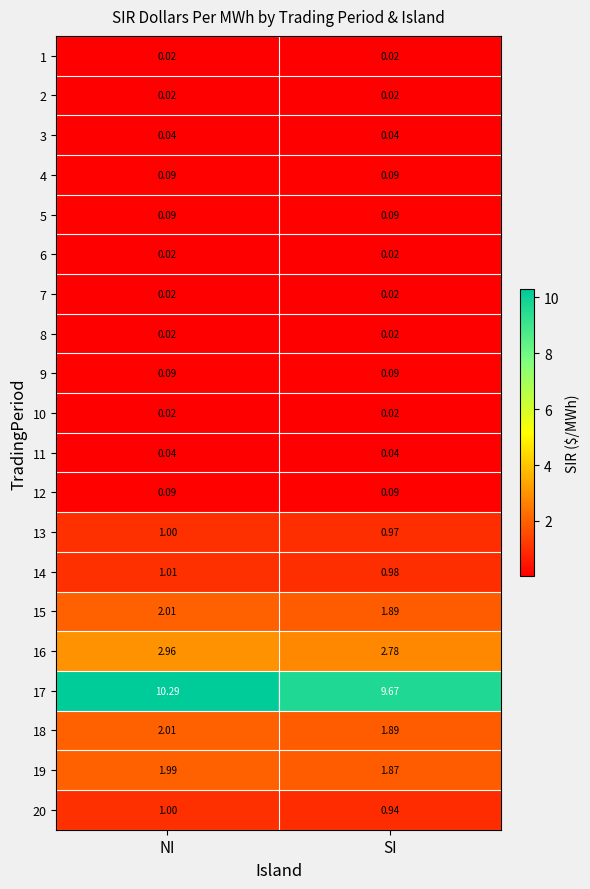

What is the maximum value shown in the chart?

10.3